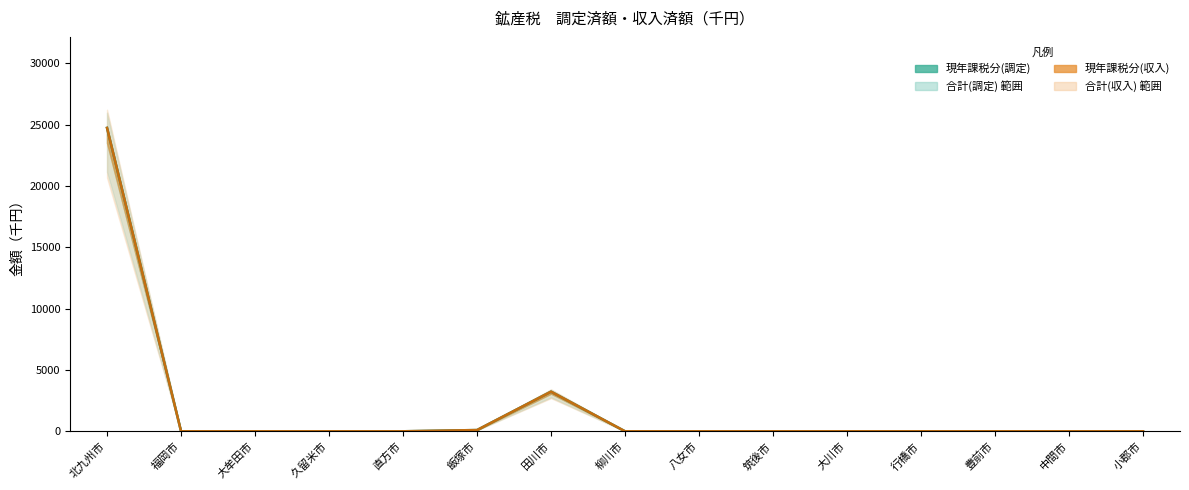

What is the label of the 4th point from the right?

行橋市